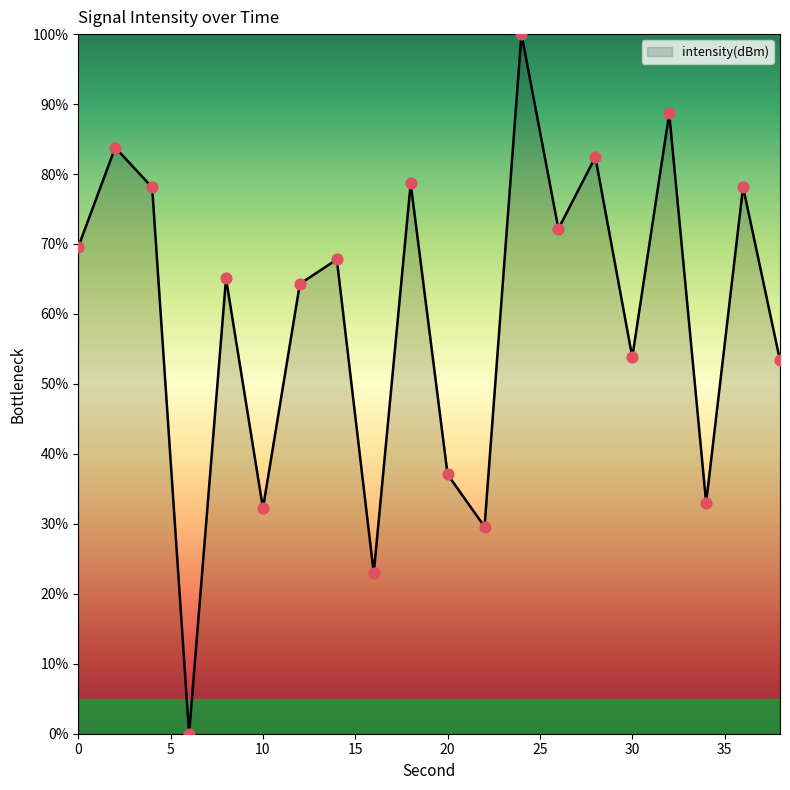

What is the greatest value displayed?

100.0